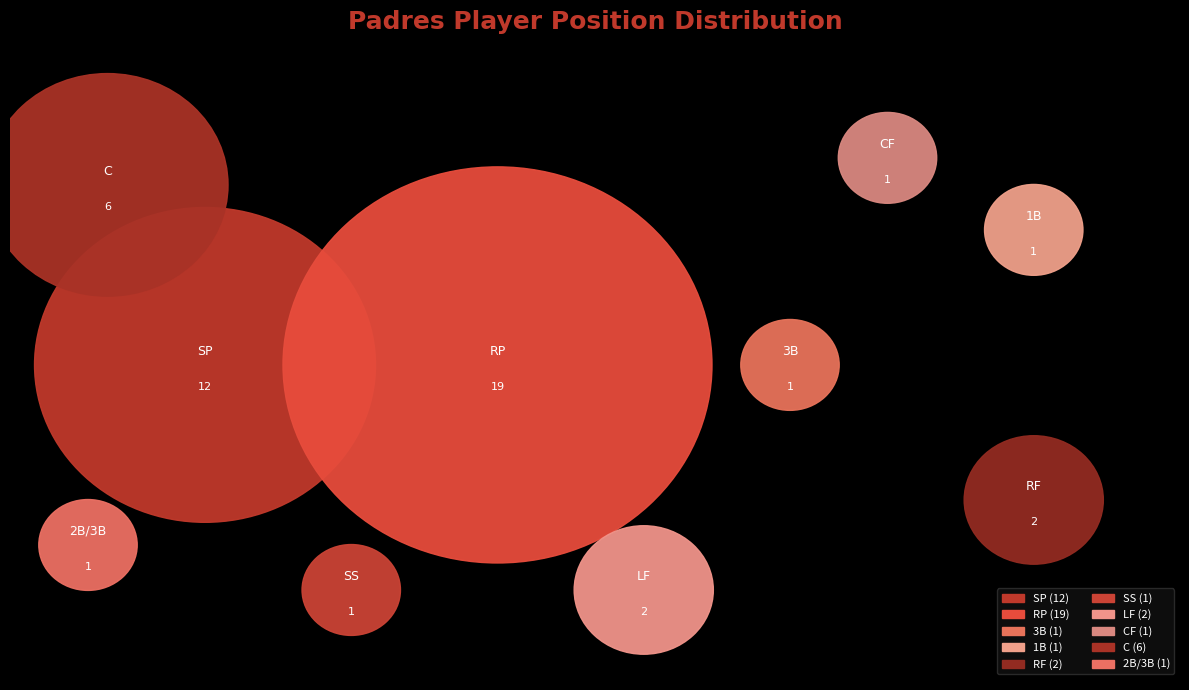

To the nearest percent, what is the difference between the largest and smallest slice percentages?

39%